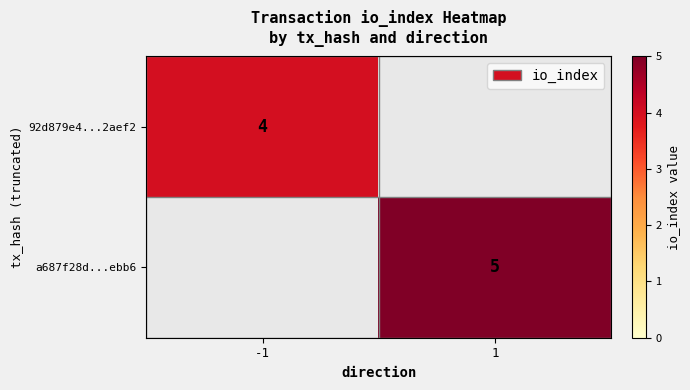

The value of a687f28d...ebb6 at 1 is 7. True or false?

False